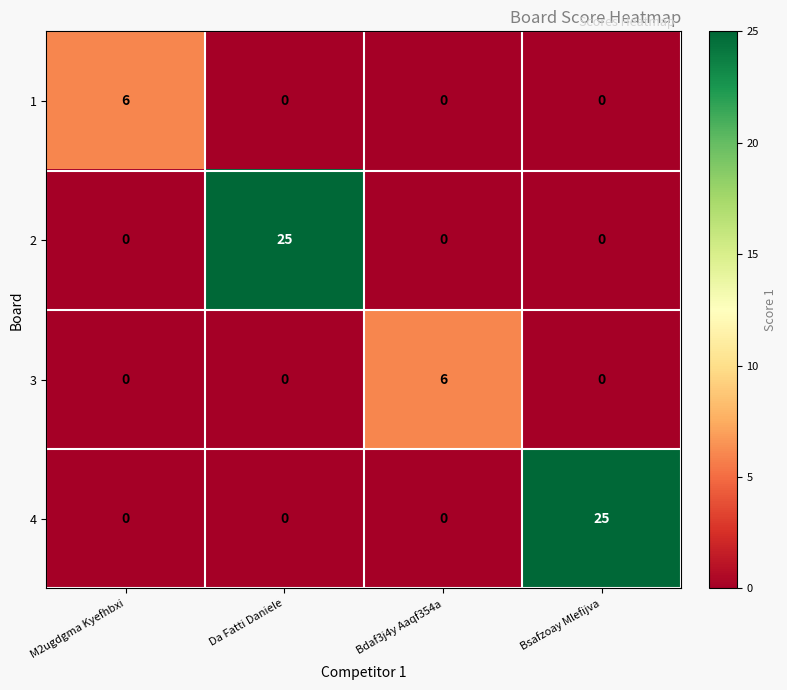

How many series are shown in this chart?

4